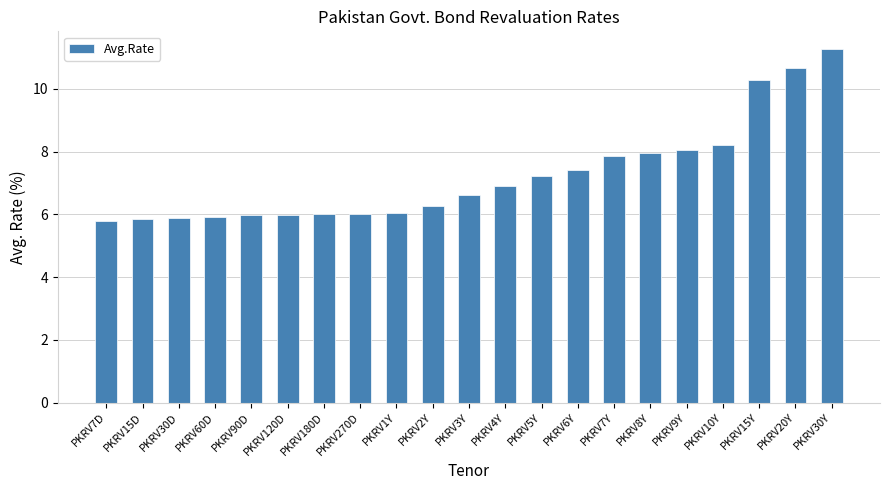

What is the sum of all values?

152.2